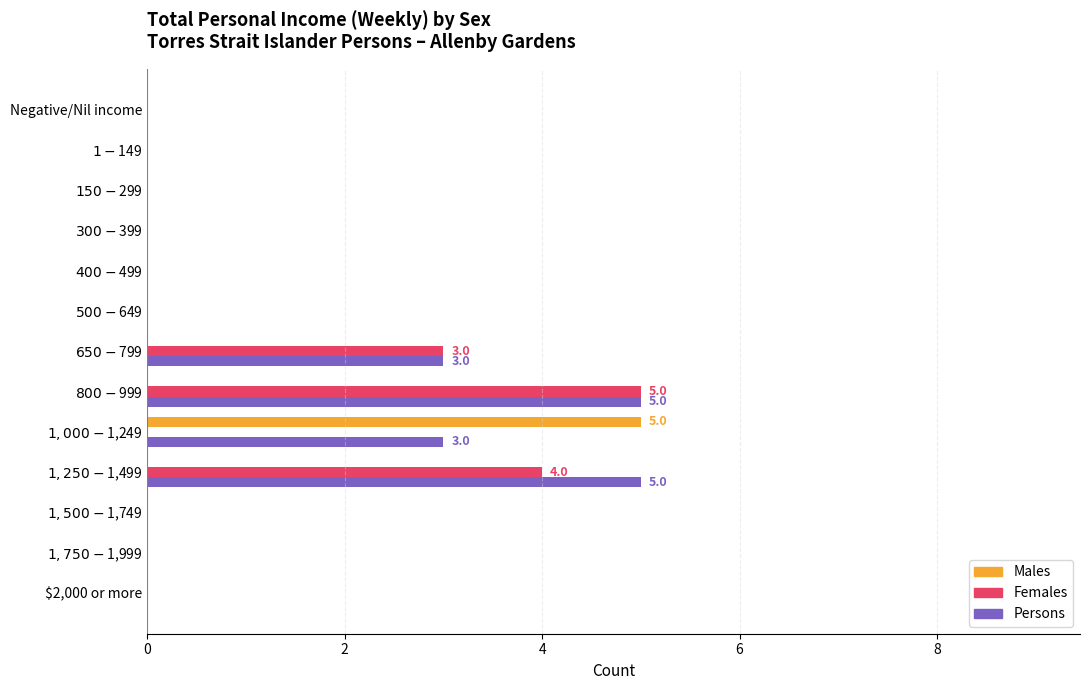

What are all the series names shown in the legend?

Males, Females, Persons